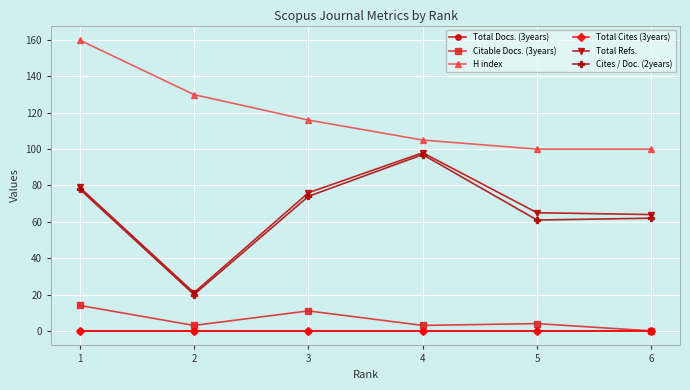

True or false: Total Cites (3years) and Cites / Doc. (2years) cross at least once.

False